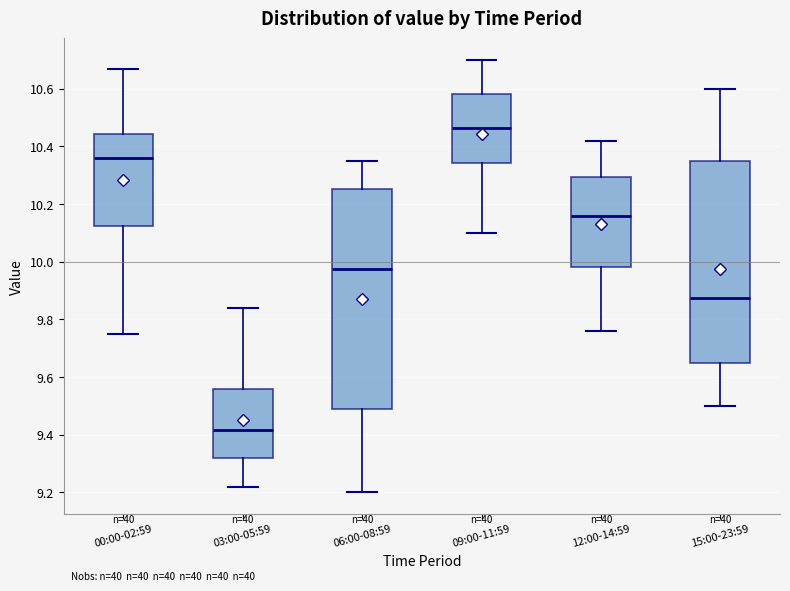

Where is the upper edge of the box for 12:00-14:59 on the y-axis? The values are not printed on the chart, so give them approximately, as read against the axis.

10.30